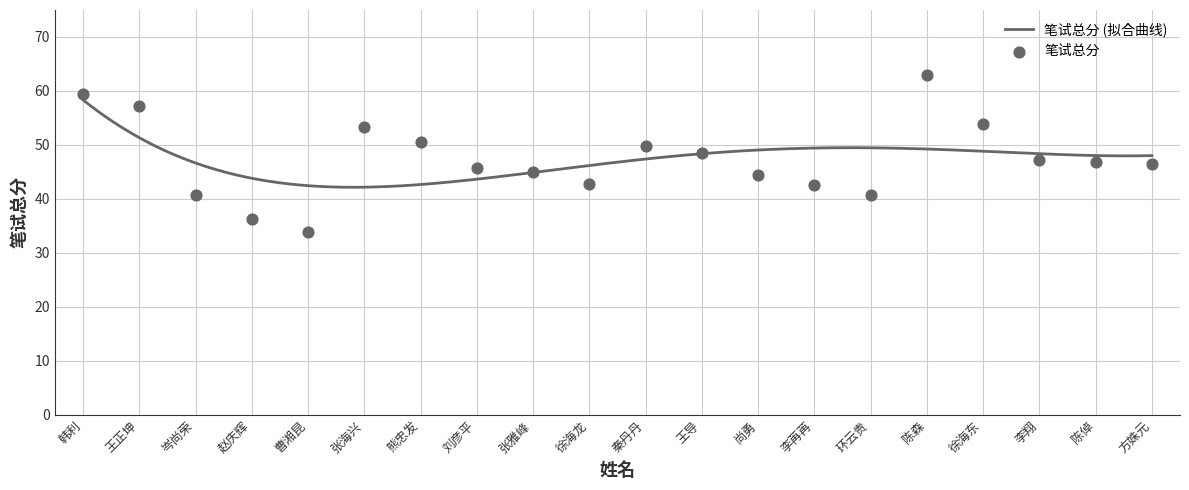

Which has a higher value, 韩利 or 岑尚荣?

韩利